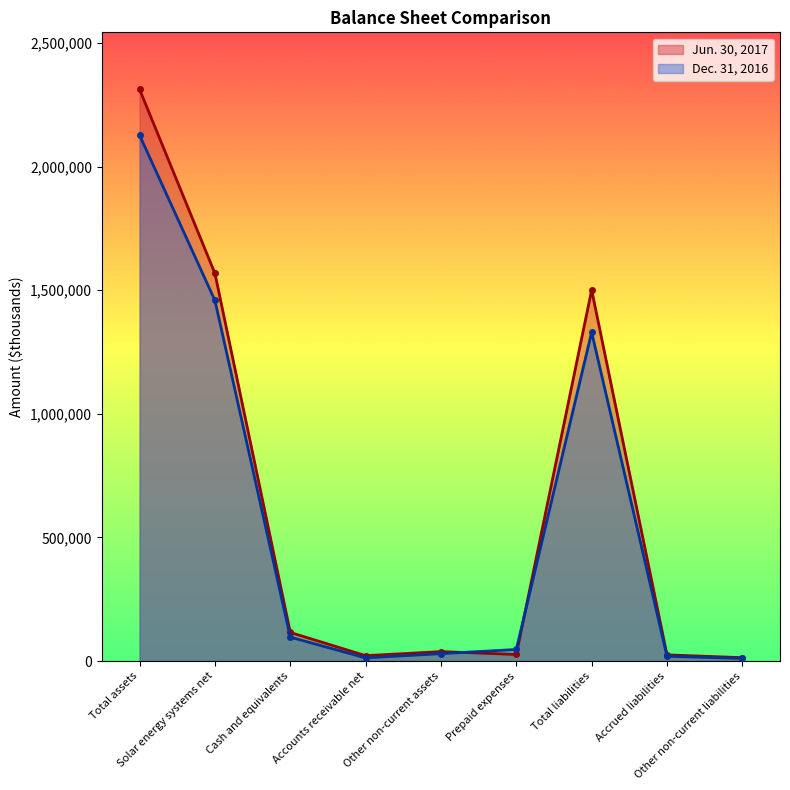

What is the total value across all series at Total liabilities?

2830662